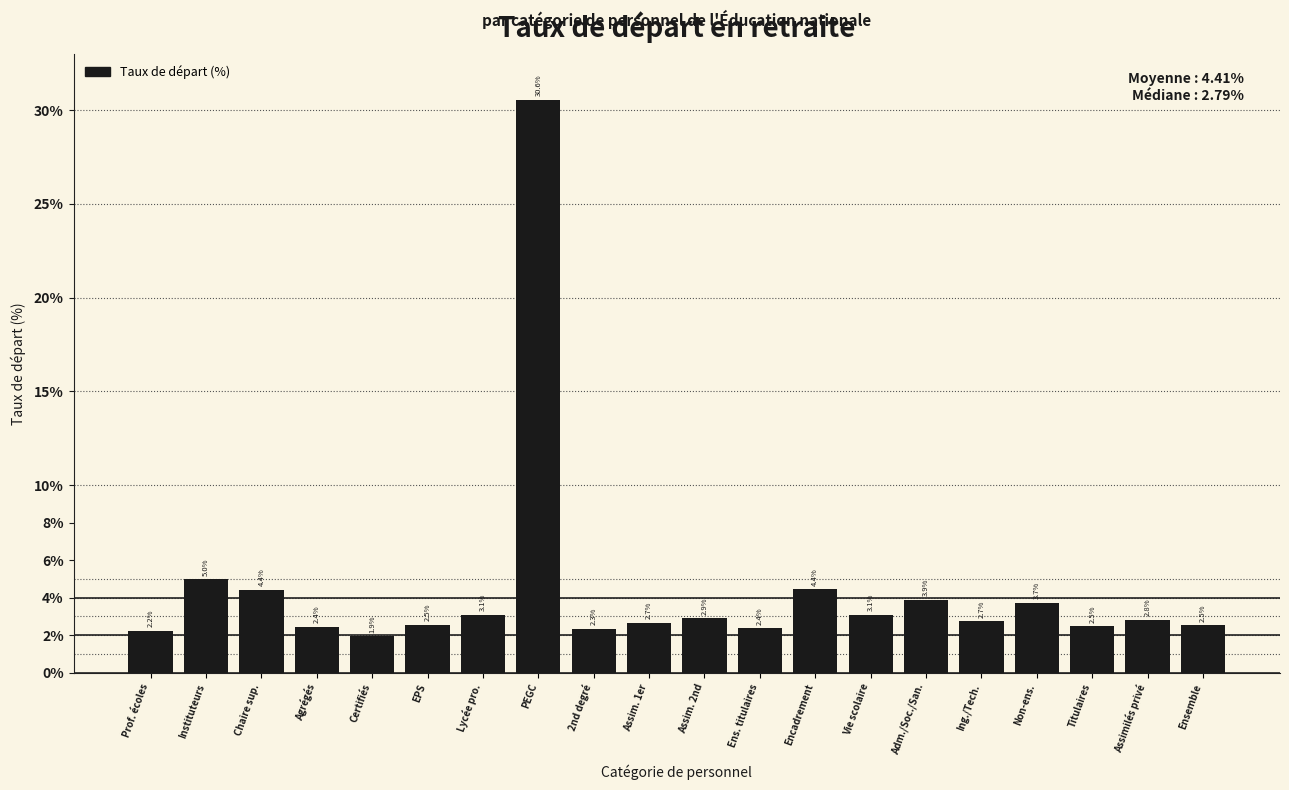

Reading right to left, extract all data points from this chart.

2.5	2.8	2.5	3.7	2.7	3.9	3.1	4.4	2.4	2.9	2.7	2.3	30.6	3.1	2.5	1.9	2.4	4.4	5.0	2.2